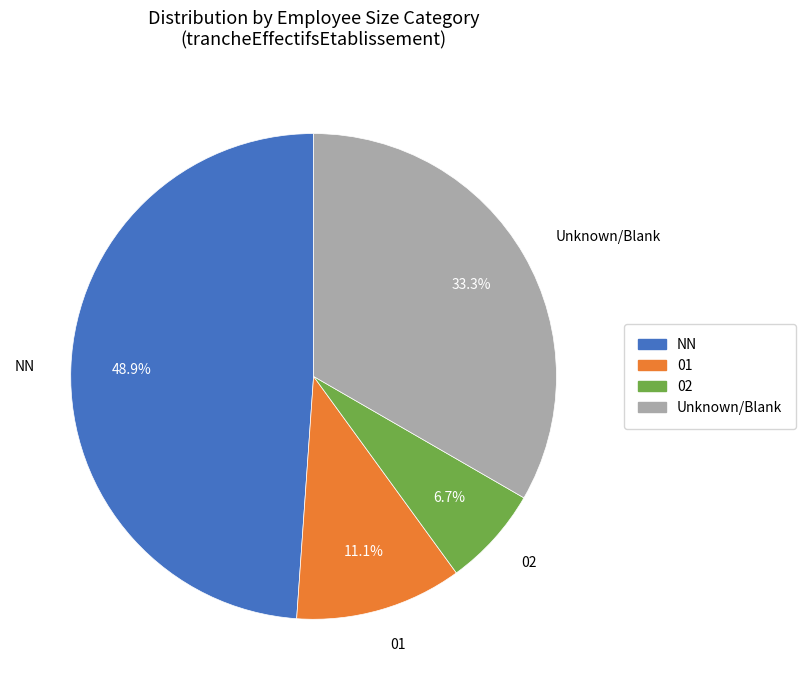

What percentage do 02 and  together represent?

40.0%